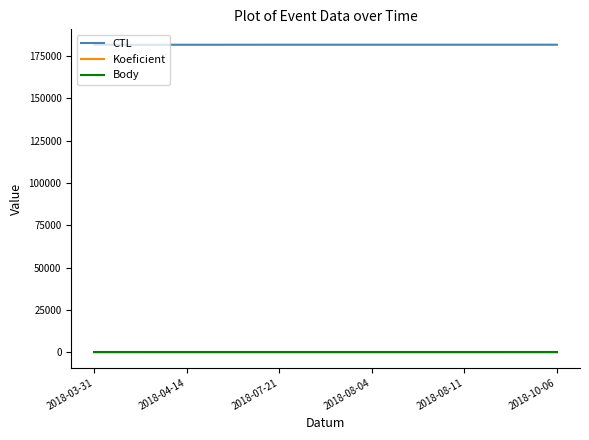

What are all the series names shown in the legend?

CTL, Koeficient, Body